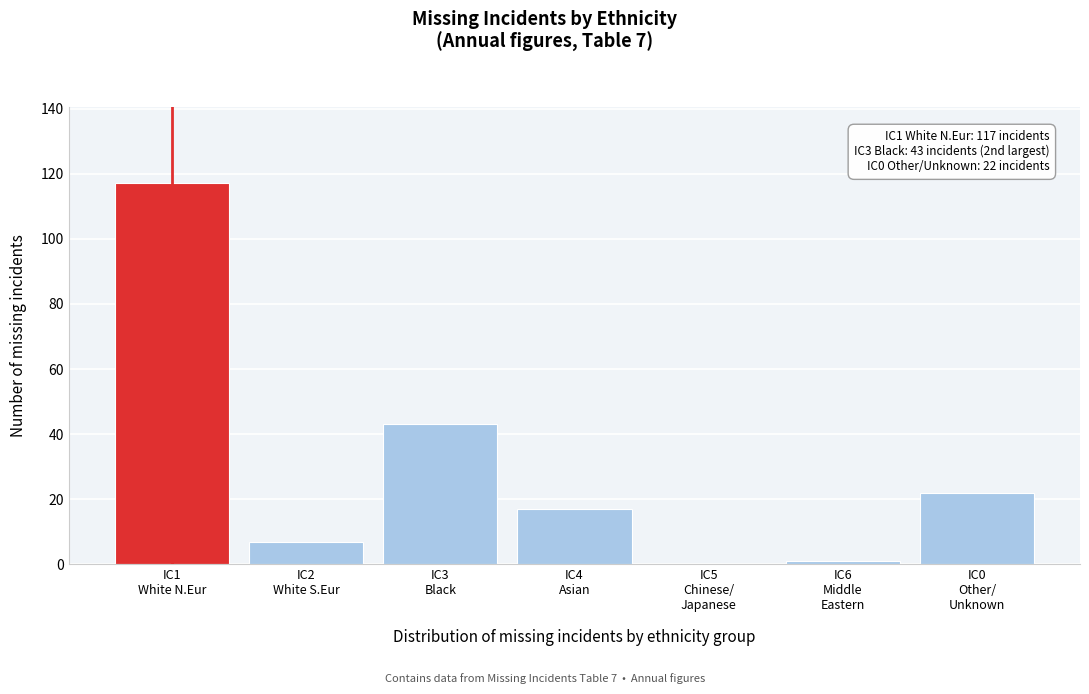

What is the sum of all values?

207